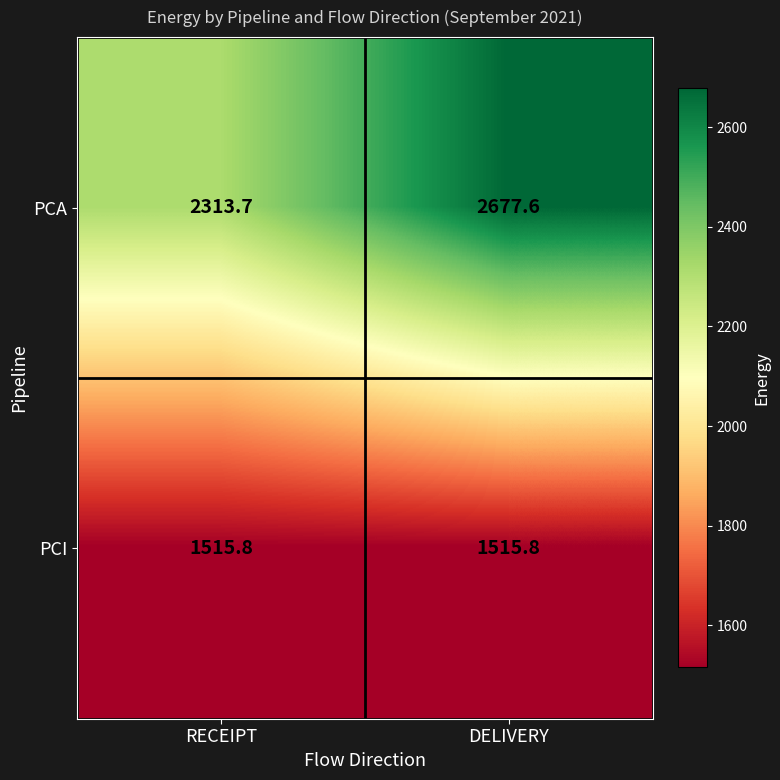

What is the minimum value for PCA?

2313.7